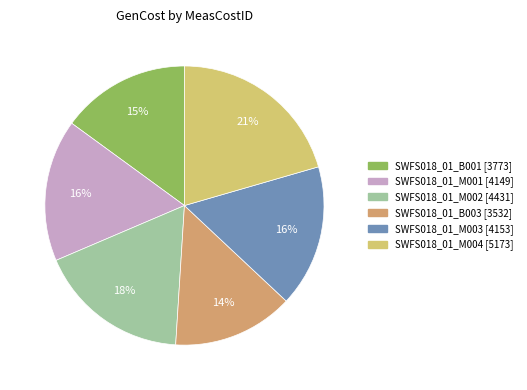

Is there any slice that represents more than half of the pie?

No